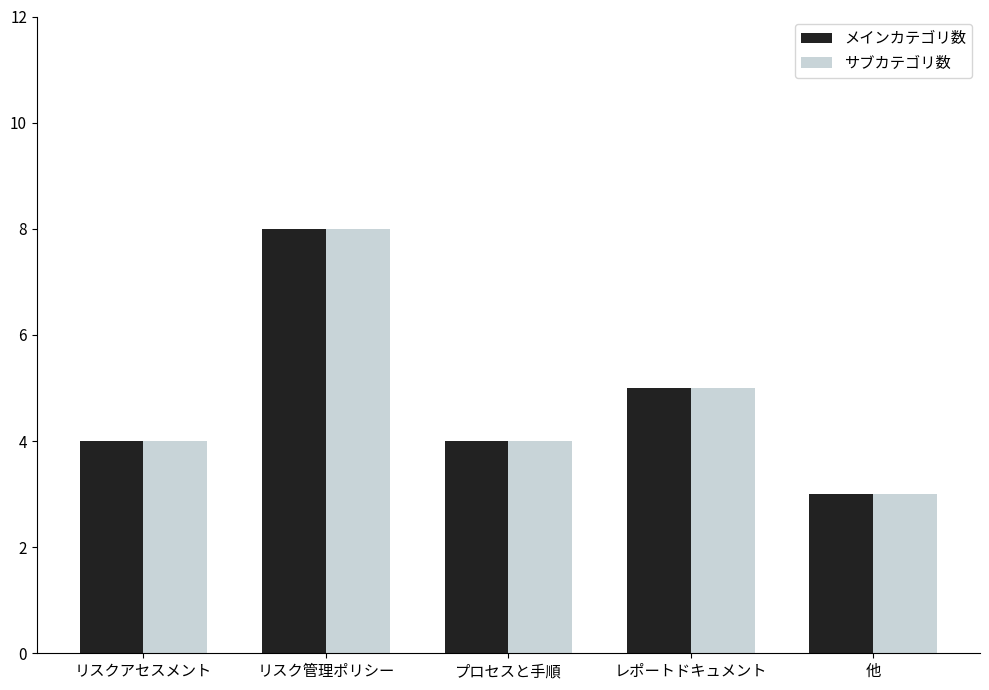

How many categories are shown in the chart?

5